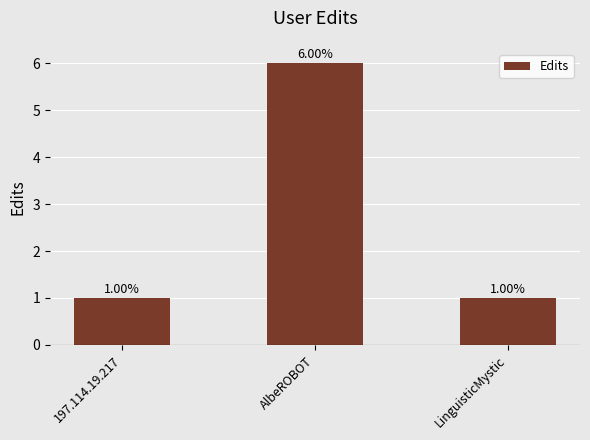

At which category does the chart reach its peak across all series?

AlbeROBOT